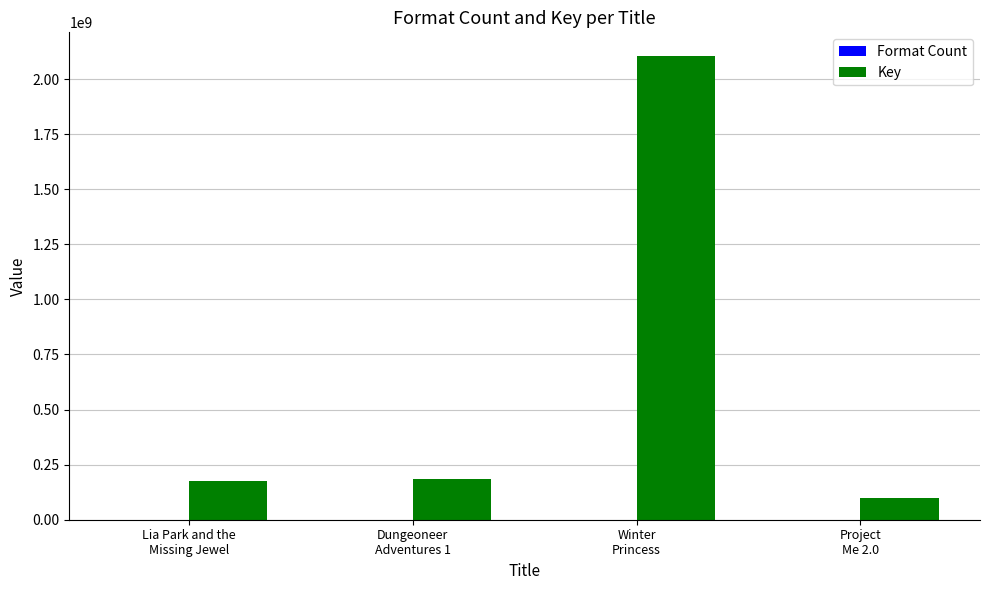

Which series has the widest spread of values?

Key